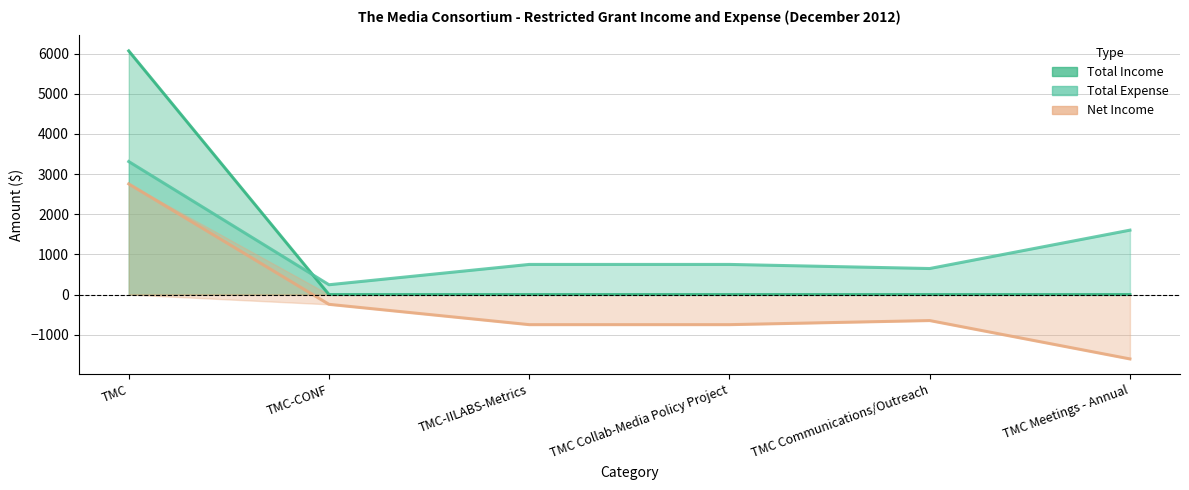

What is the label of the 4th point from the right?

TMC-IILABS-Metrics